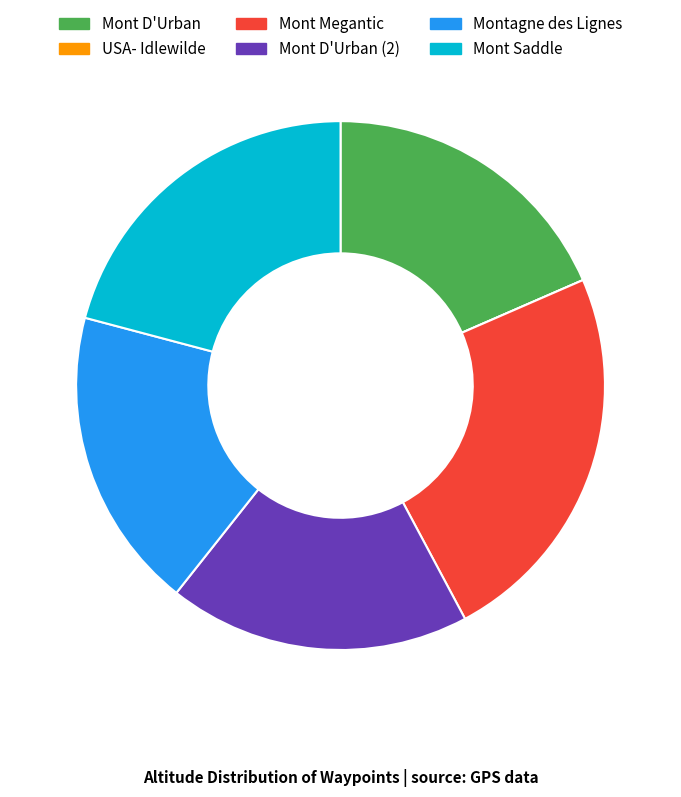

Is there any slice that represents more than half of the pie?

No